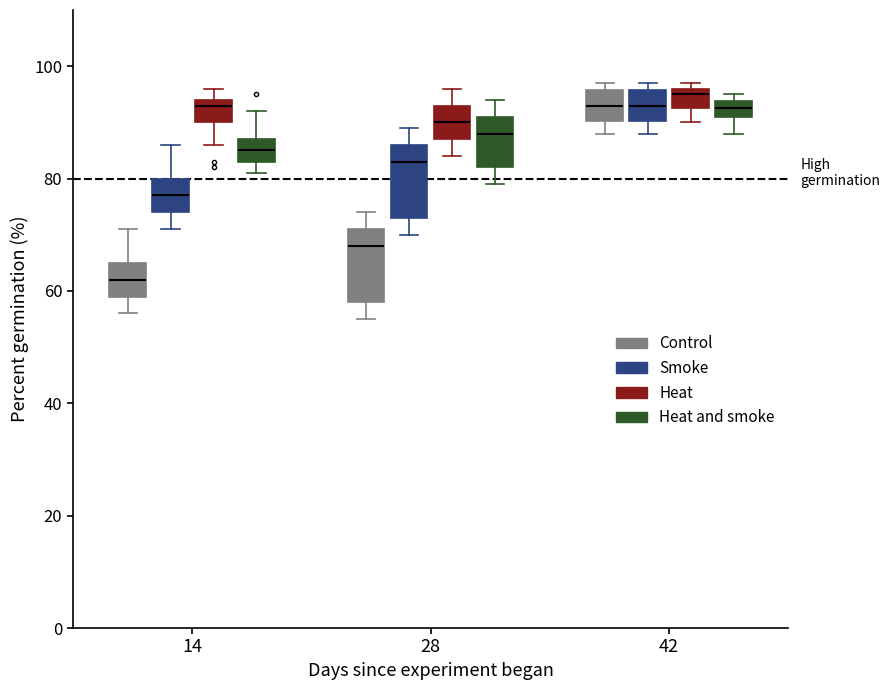

Where does the lower whisker of the box for 42 (Heat and smoke) end on the y-axis? The values are not printed on the chart, so give them approximately, as read against the axis.

88